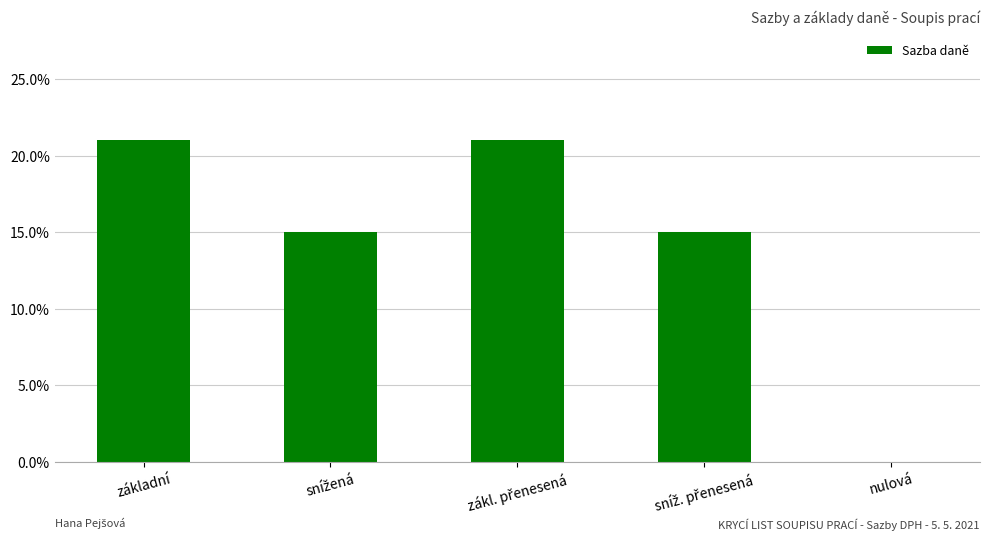

Between nulová and zákl. přenesená, which is larger?

zákl. přenesená